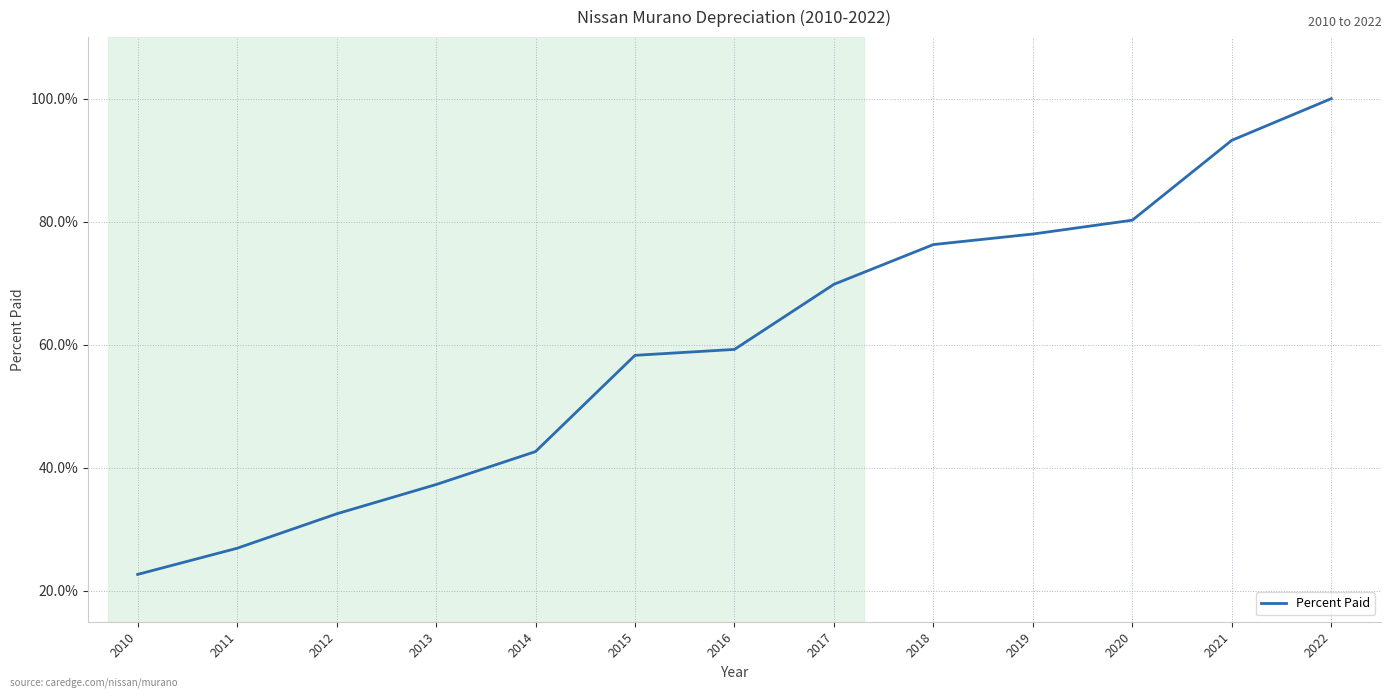

Is this an area chart (filled region under the line)?

No